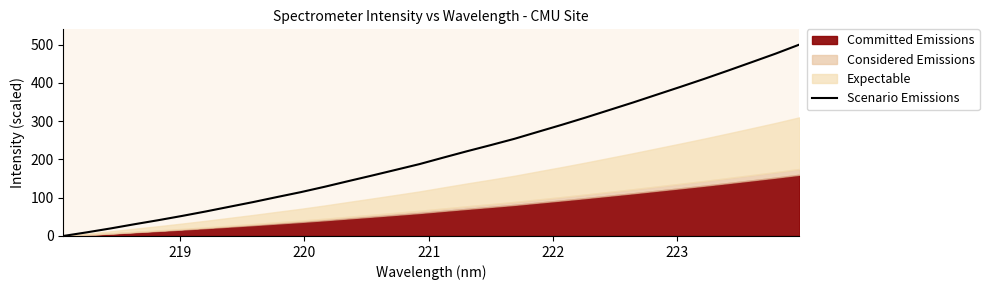

What is the highest value of the Scenario Emissions series?

500.0